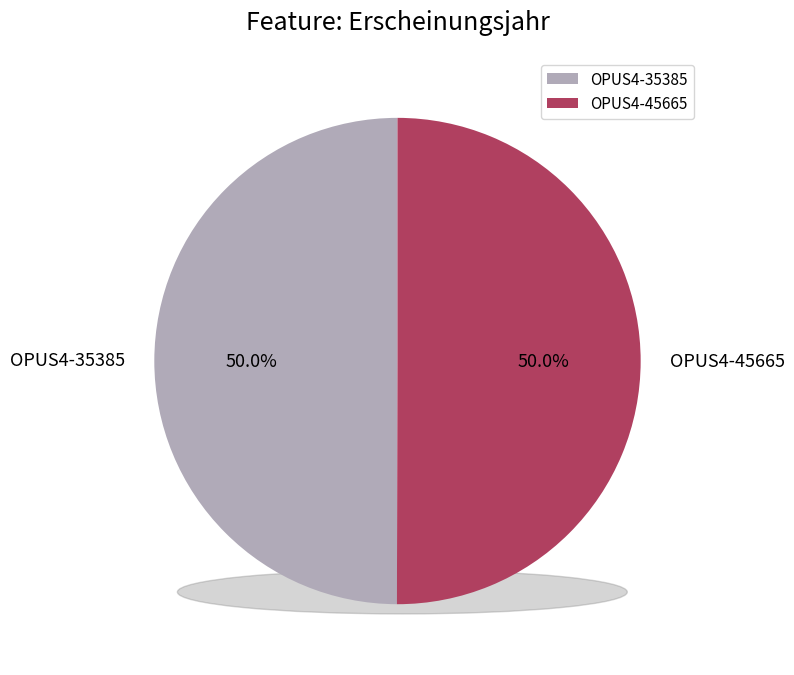

What is the largest slice in the pie chart?

OPUS4-45665